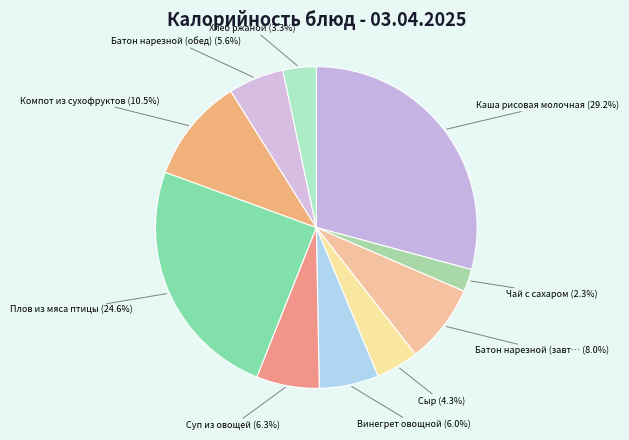

How many segments does this pie chart have?

10